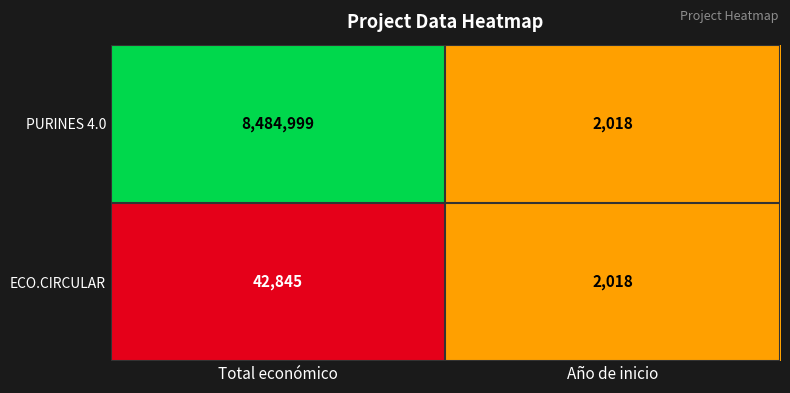

The value of PURINES 4.0 at Año de inicio is 2018. True or false?

True